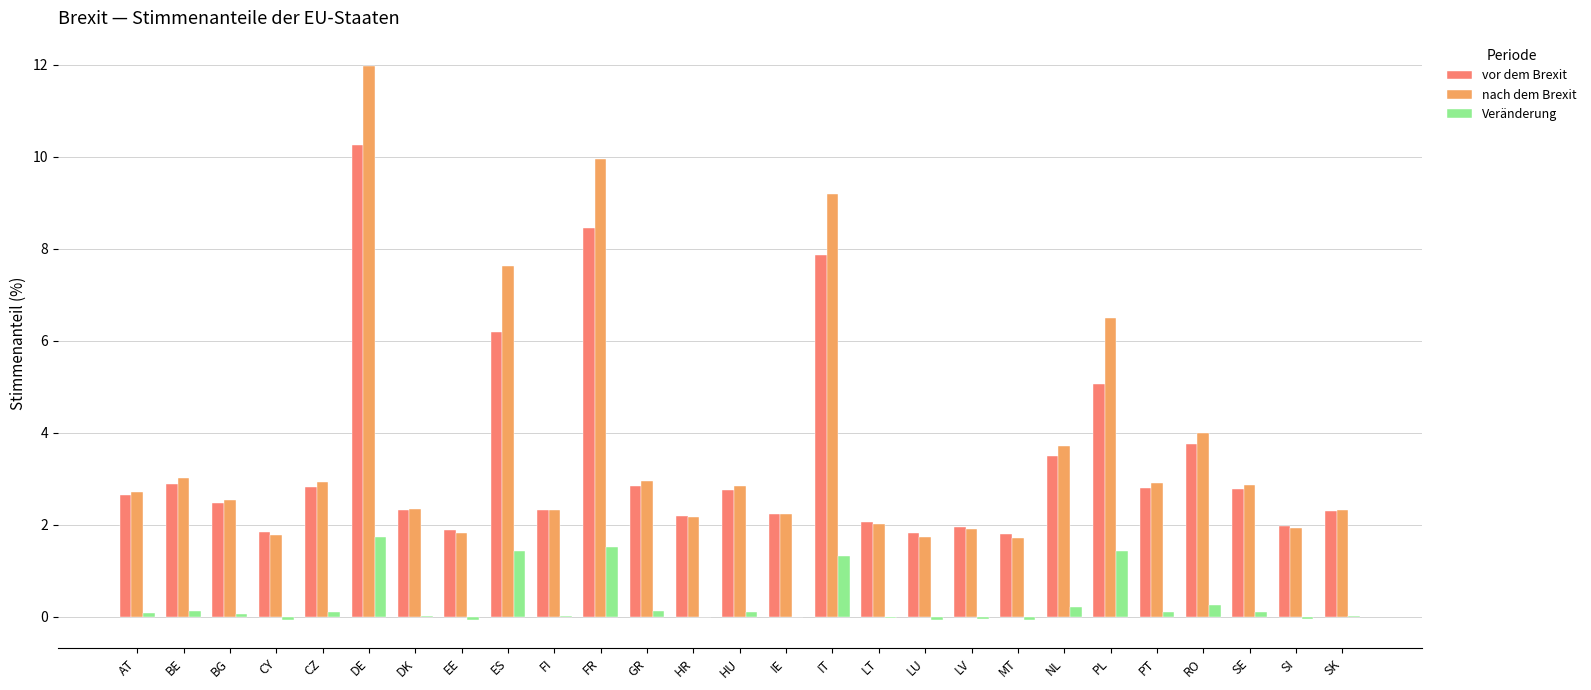

True or false: vor dem Brexit has a value of 1.5 at HR.

False